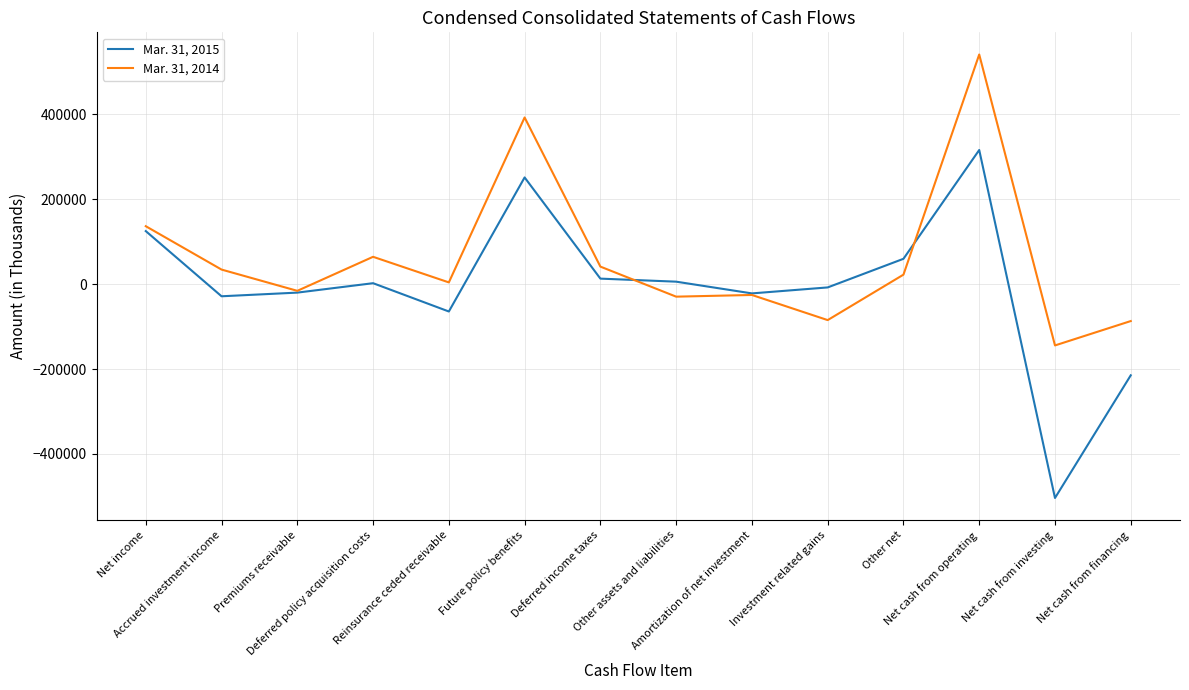

At which label is Mar. 31, 2015 closest to -93751?

Reinsurance ceded receivable